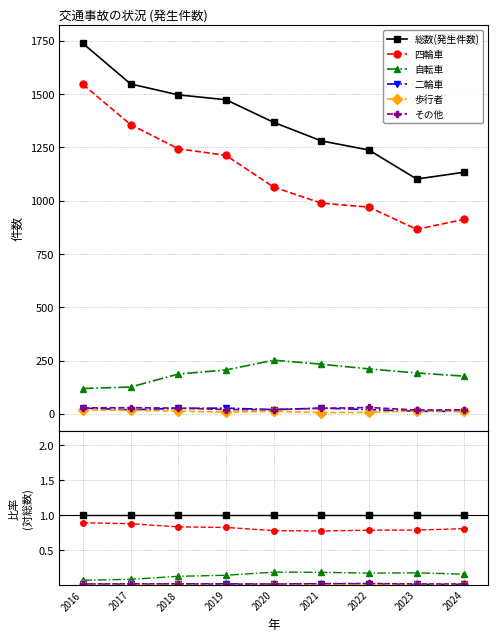

Between 2021 and 2024, which series saw the biggest shift?

四輪車